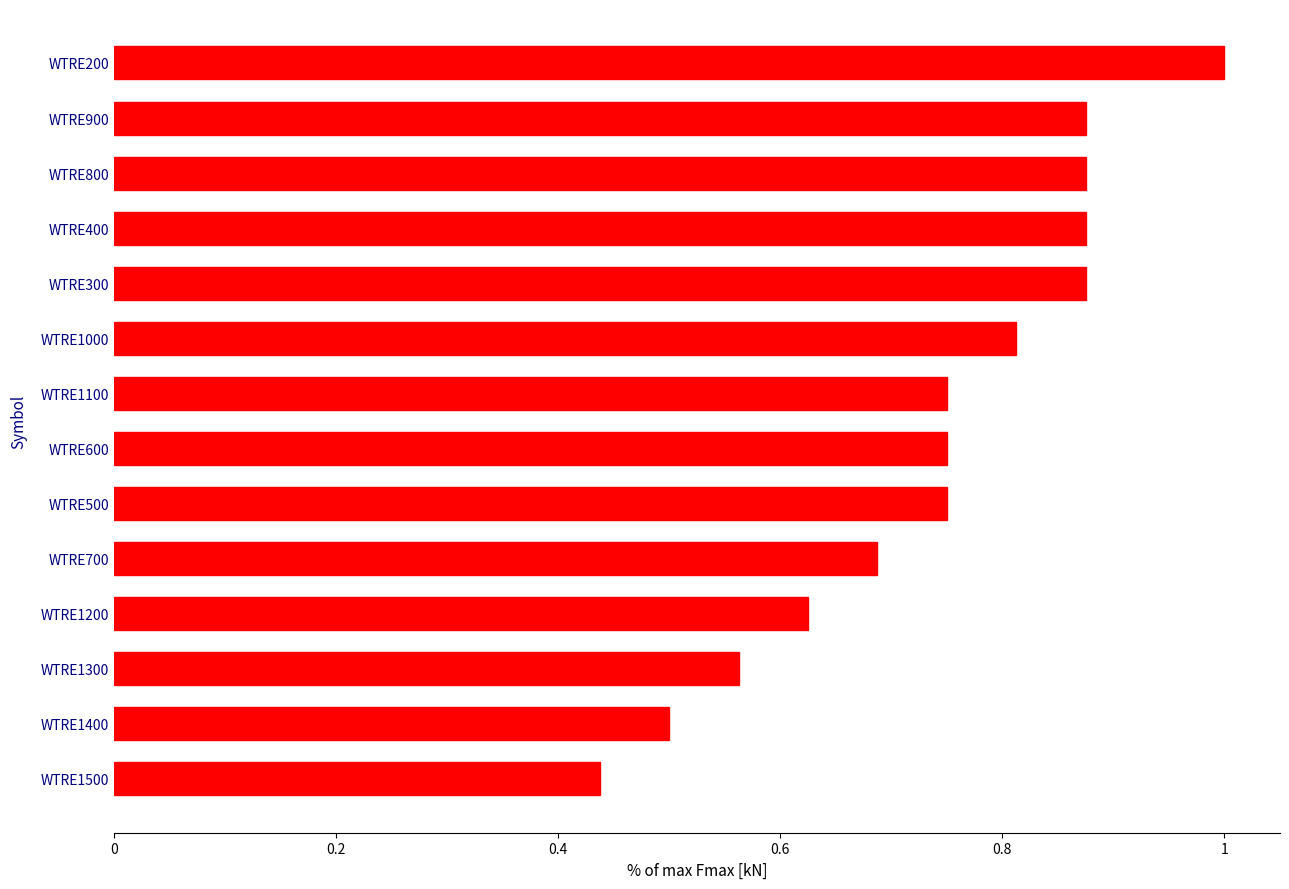

Which has a higher value, WTRE300 or WTRE700?

WTRE300